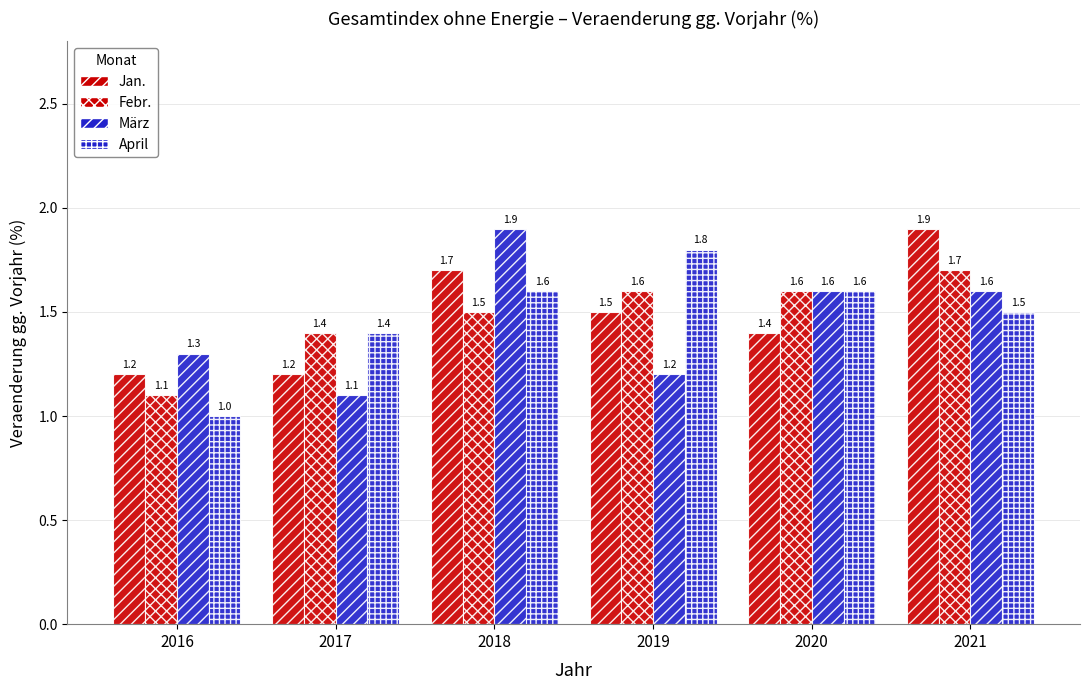

What is the difference between the März values at 2018 and 2021?

0.3